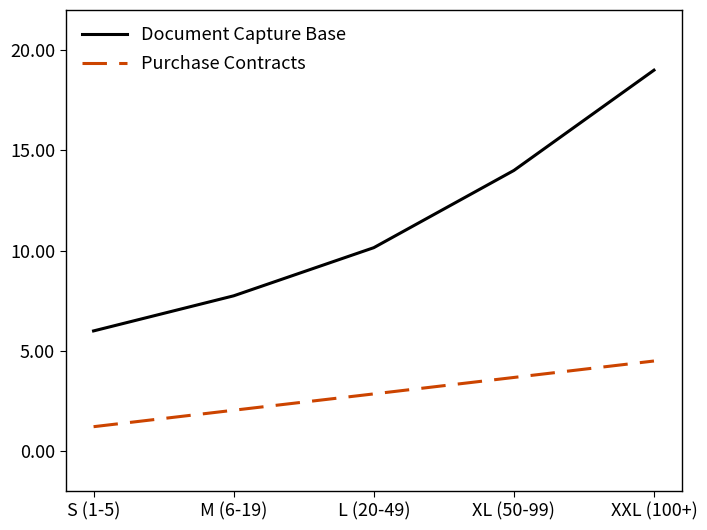

List the labels in order of Purchase Contracts value, largest first.

XXL (100+), XL (50-99), L (20-49), M (6-19), S (1-5)